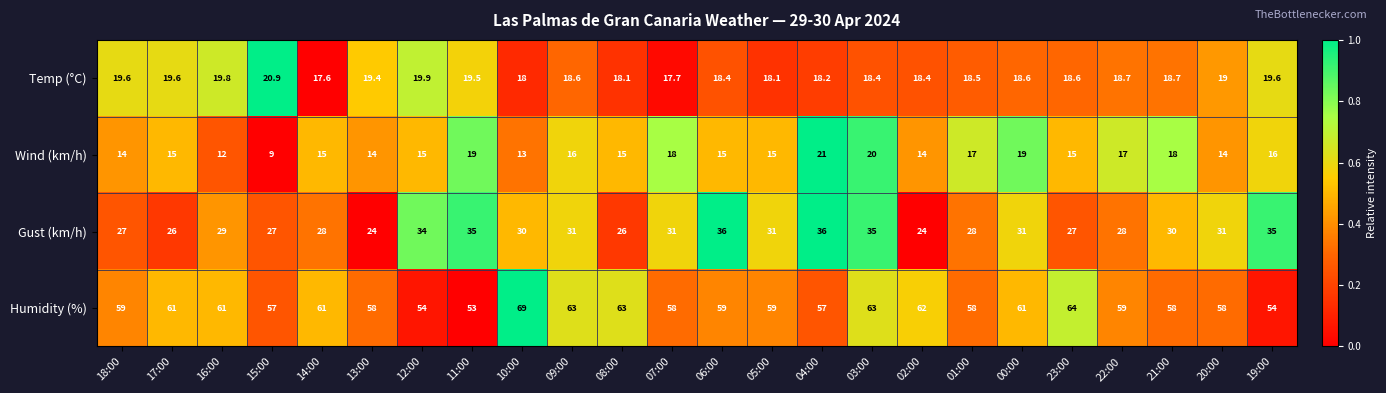

How many distinct data groups are displayed?

4